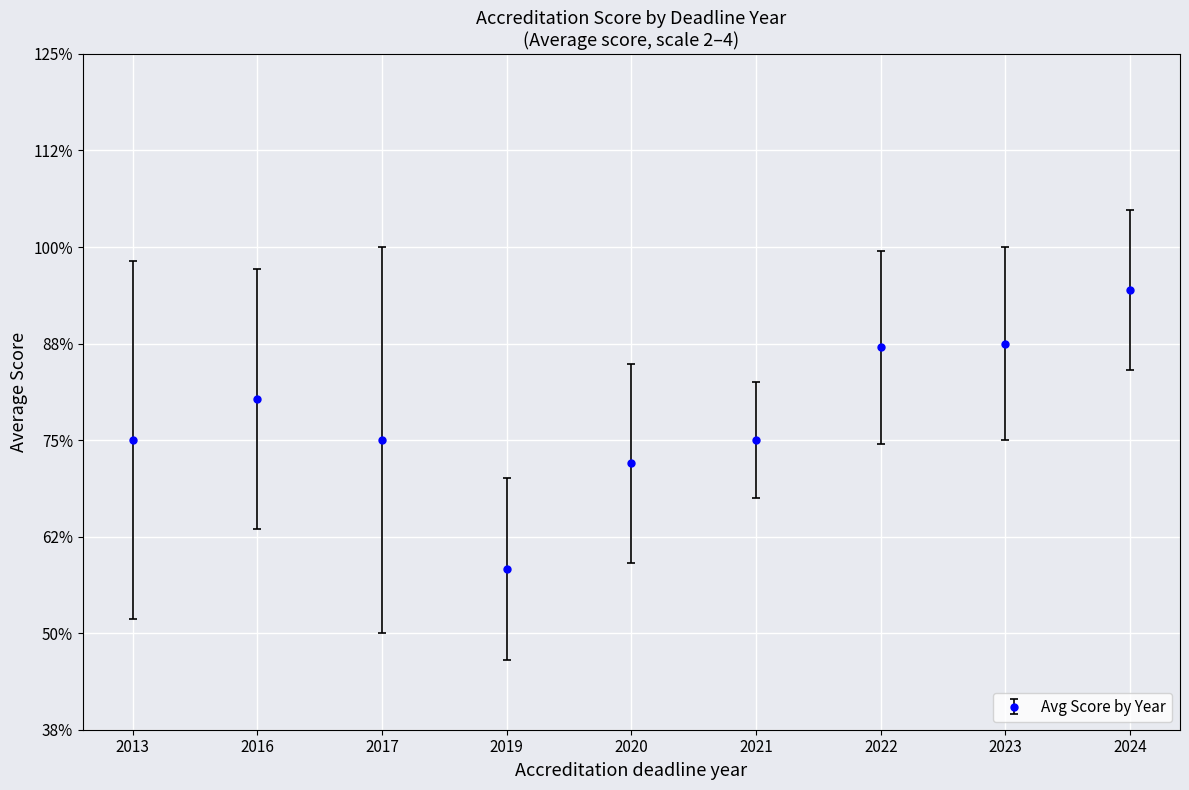

Does the chart have visible grid lines?

Yes